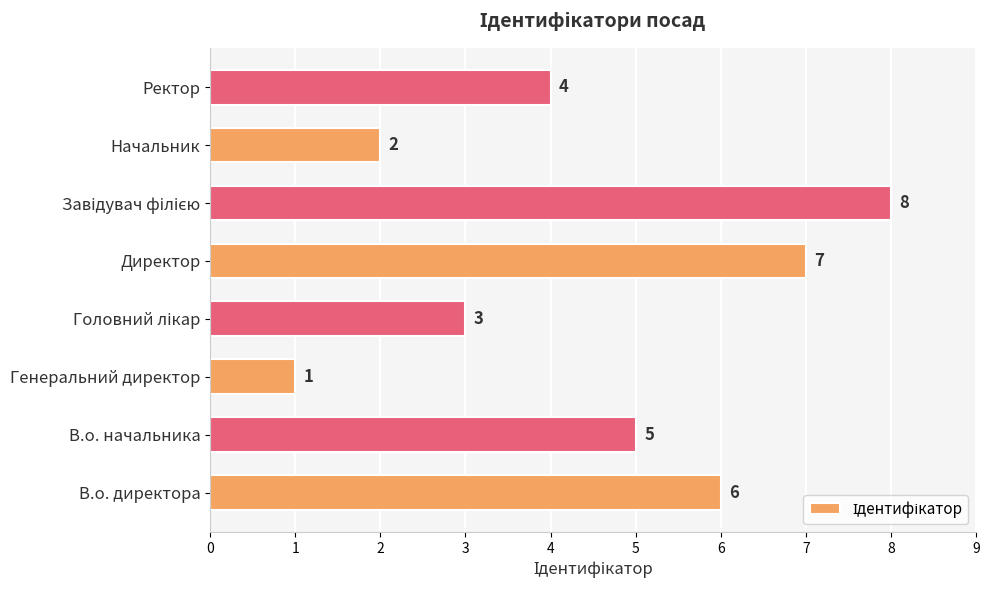

What is the maximum value shown in the chart?

8